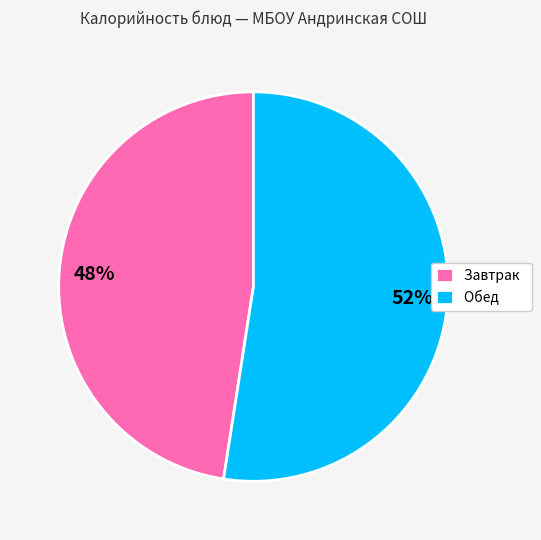

Rank the categories by value from highest to lowest.

Обед, Завтрак